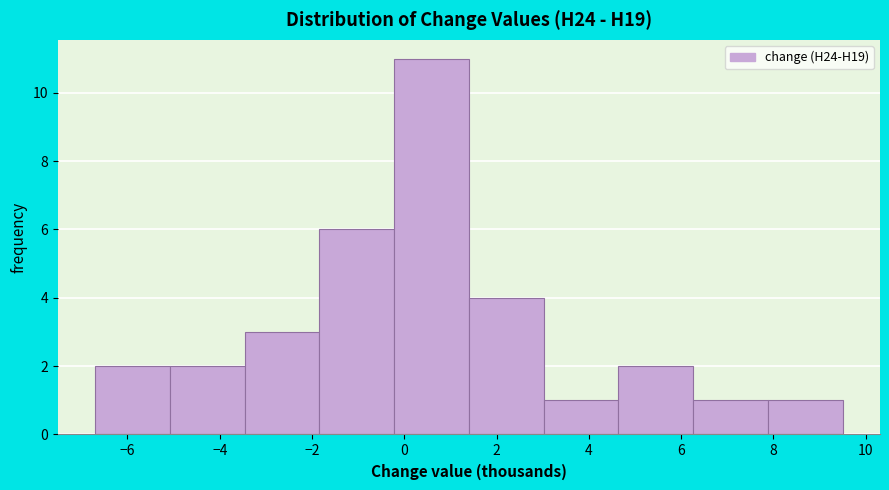

Reading left to right, transcribe this chart: for each bar, give the range it covers on the x-axis and its height. Neither the bar edges nor the heights are printed on the chart, so give them approximately, as read against the axes.

-6.70 to -5.08: 2
-5.08 to -3.46: 2
-3.46 to -1.84: 3
-1.84 to -0.22: 6
-0.22 to 1.40: 11
1.40 to 3.02: 4
3.02 to 4.64: 1
4.64 to 6.26: 2
6.26 to 7.88: 1
7.88 to 9.50: 1